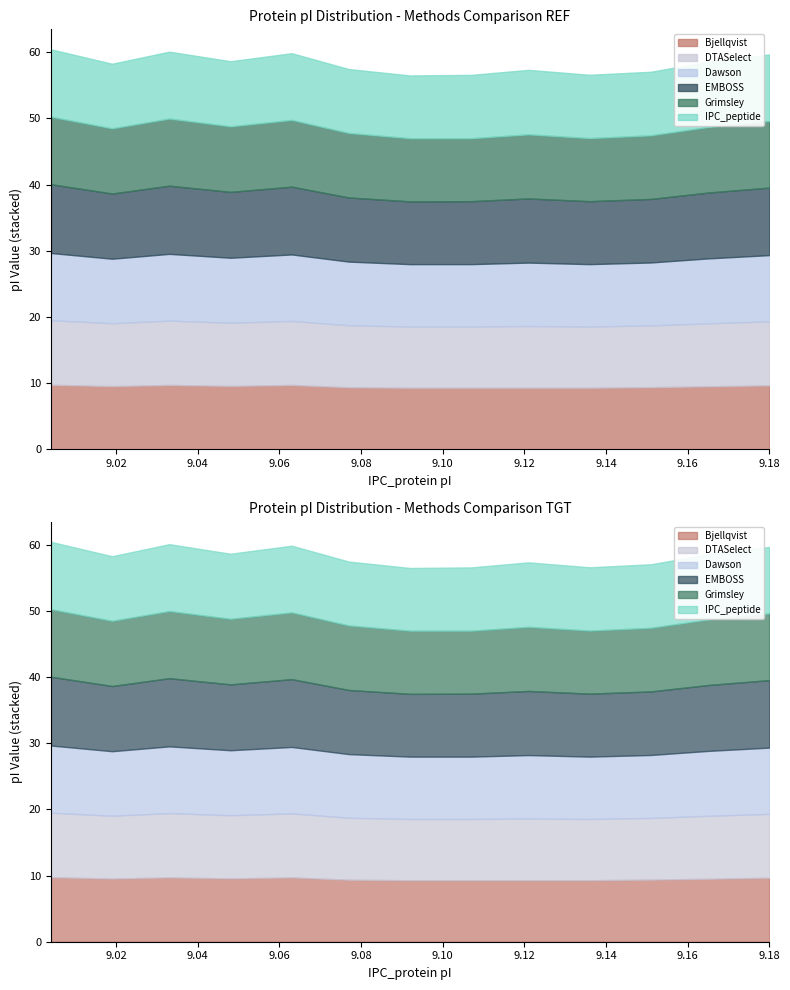

At which label does Bjellqvist reach its peak?

9.004